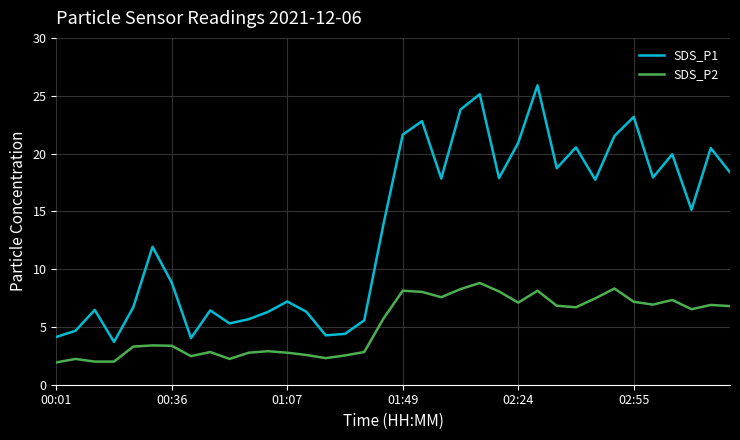

Which series has the largest total across all categories?

SDS_P1